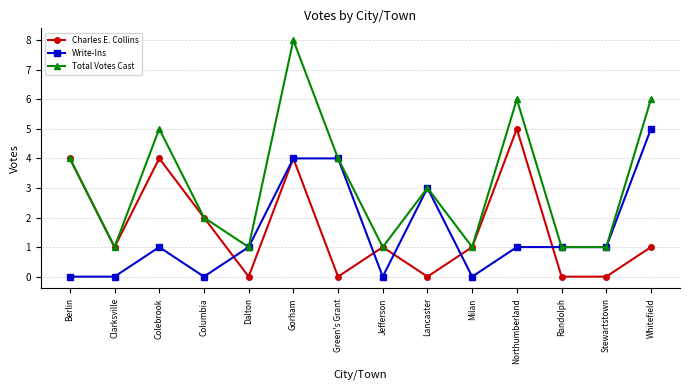

True or false: Charles E. Collins has more than 2 interior local peaks.

True